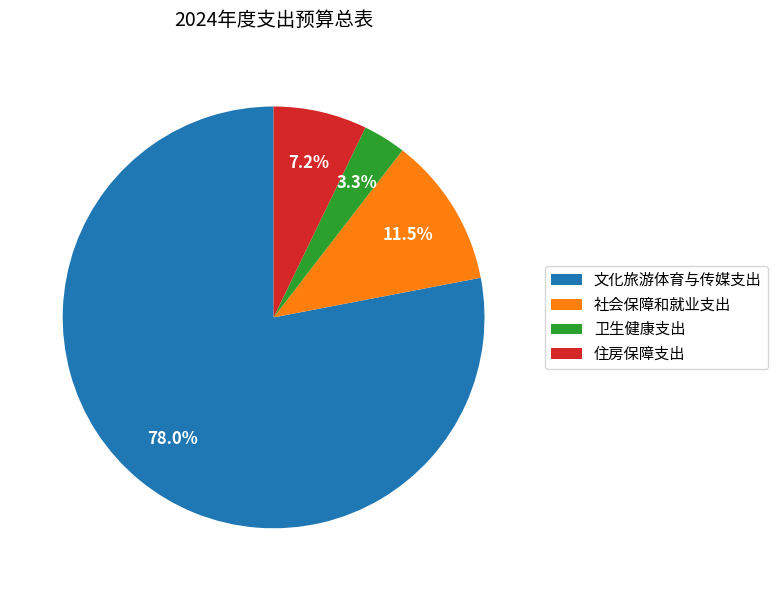

Which slice is the smallest?

卫生健康支出